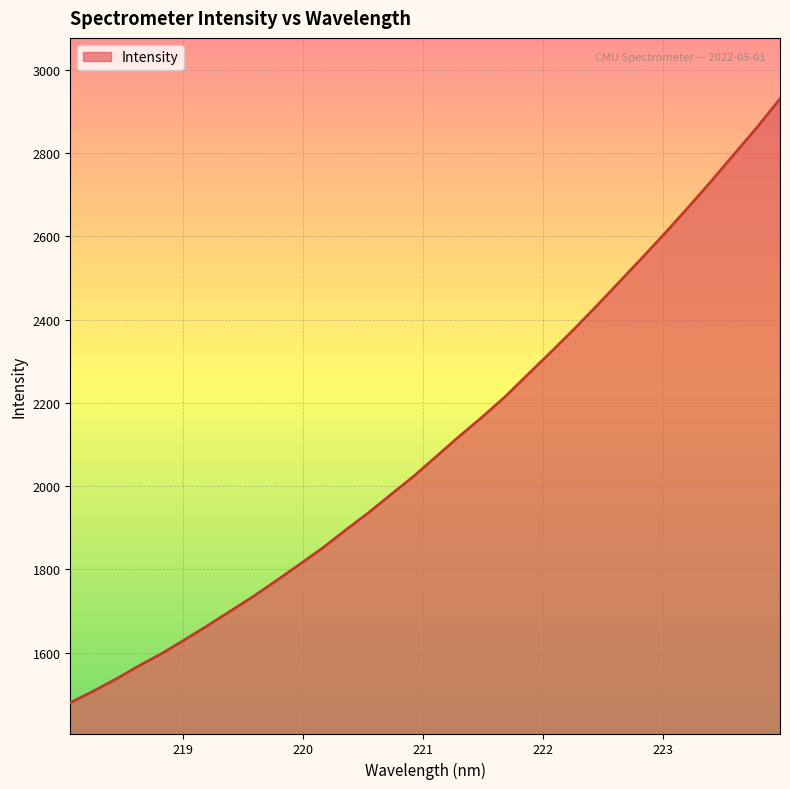

What is the difference between the maximum and minimum values?

1450.9